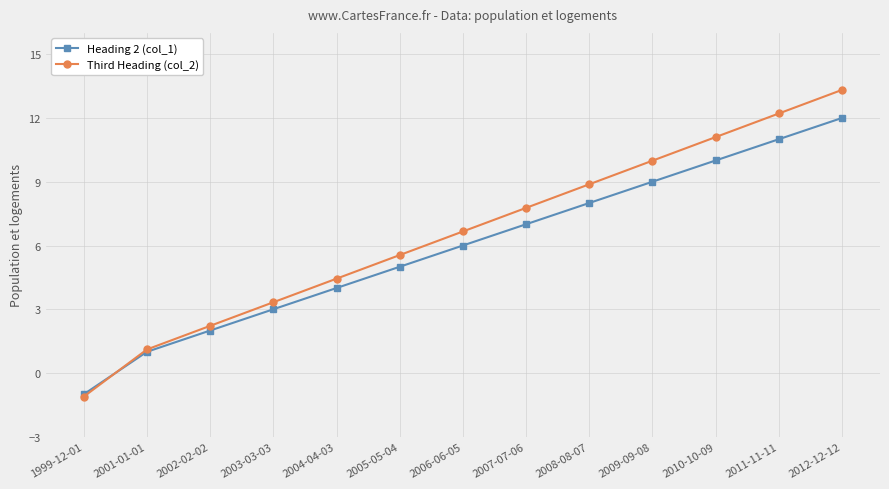

Does the chart display data point markers on the line(s)?

Yes